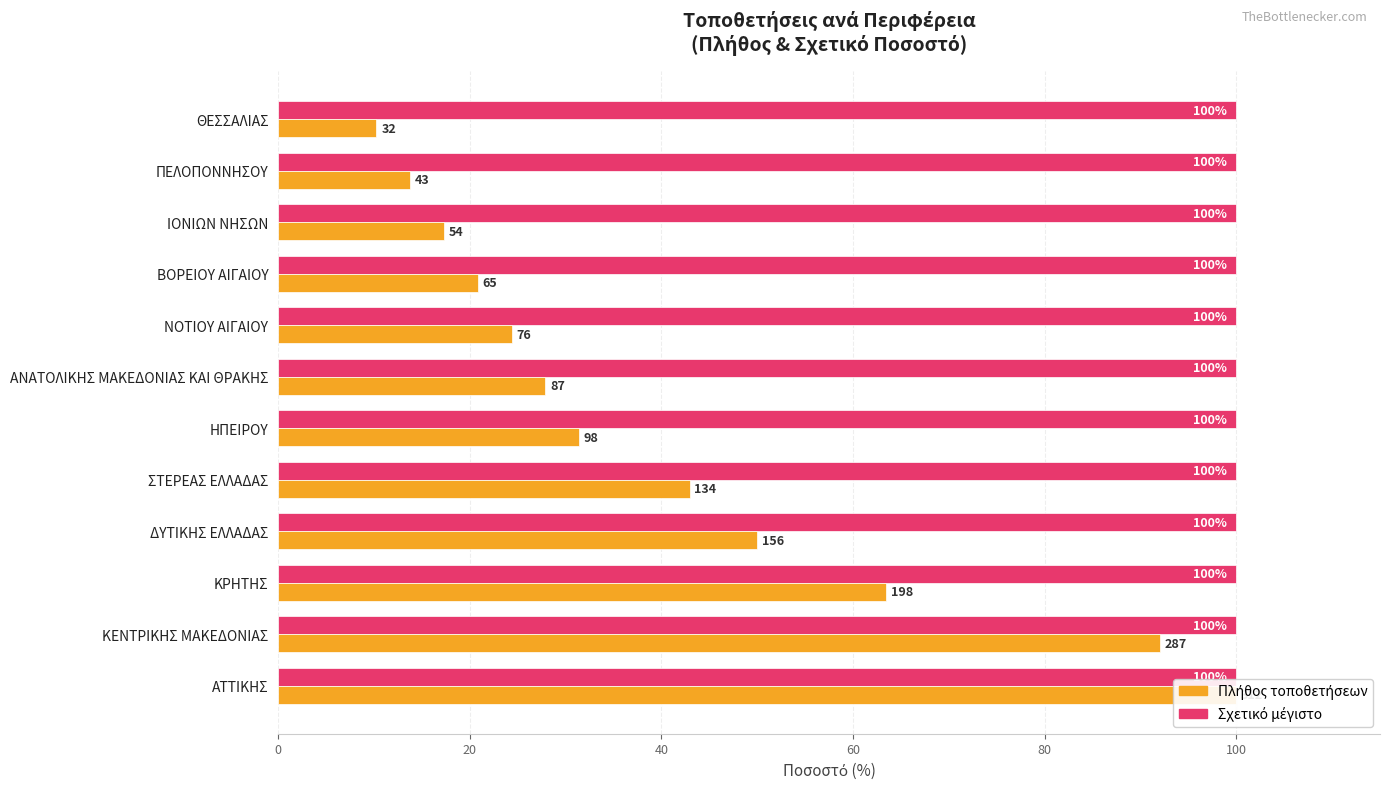

Is it true that Μέσος αριθμός (σχετικά) equals 10.0 at ΒΟΡΕΙΟΥ ΑΙΓΑΙΟΥ?

False